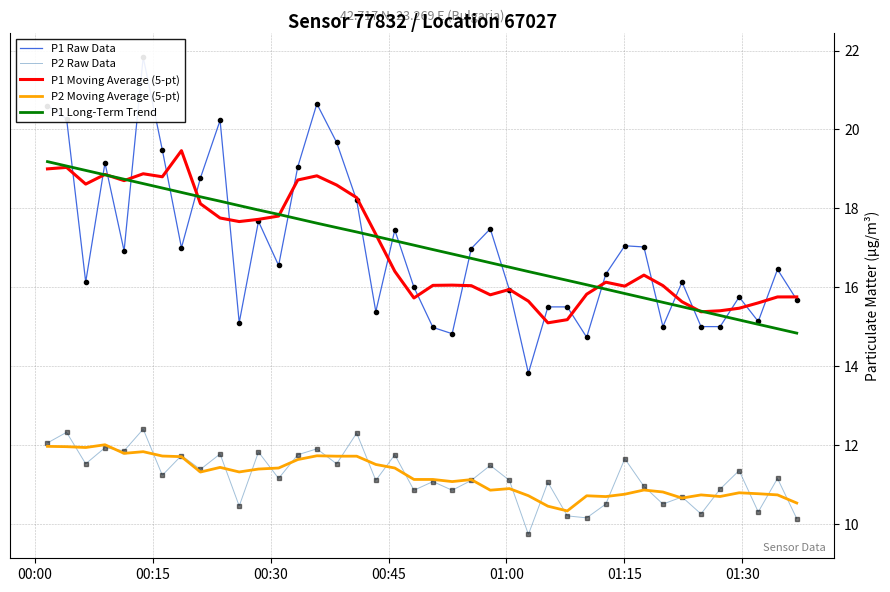

List the series in order of their peak value, lowest first.

P2 Moving Average (5-pt), P2 Raw Data, P1 Long-Term Trend, P1 Moving Average (5-pt), P1 Raw Data